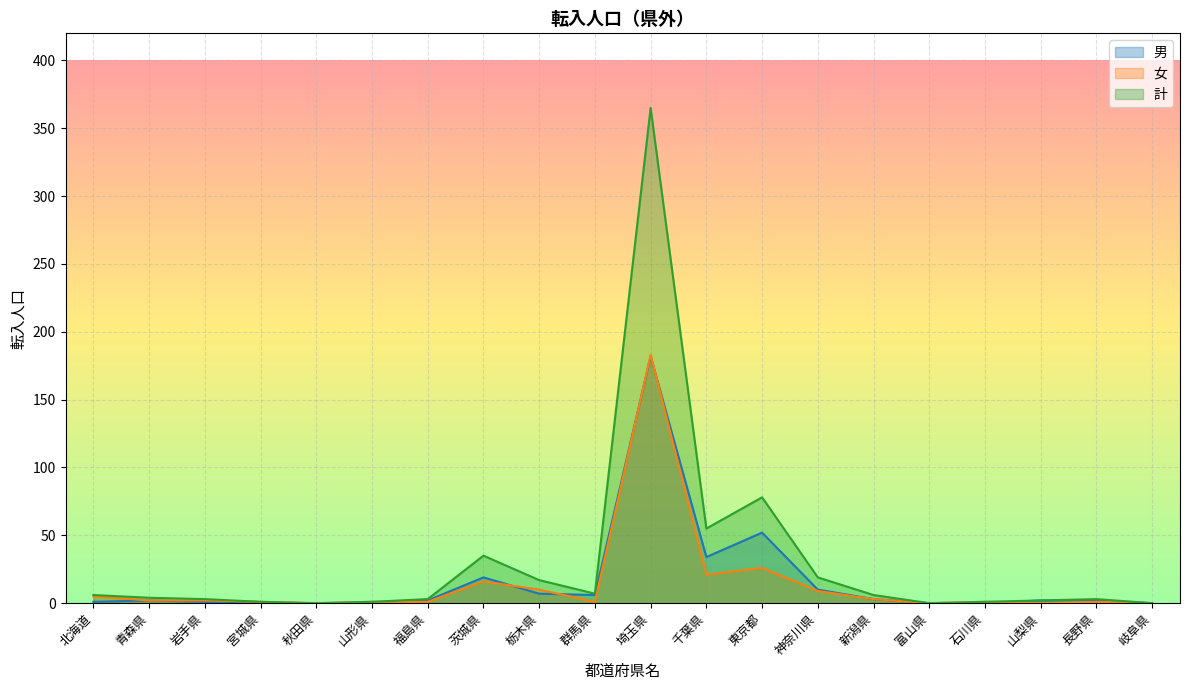

Reading left to right, extract all data points from this chart.

男: 北海道=1	青森県=2	岩手県=1	宮城県=0	秋田県=0	山形県=0	福島県=2	茨城県=19	栃木県=7	群馬県=6	埼玉県=182	千葉県=34	東京都=52	神奈川県=10	新潟県=3	富山県=0	石川県=0	山梨県=2	長野県=2	岐阜県=0
女: 北海道=5	青森県=2	岩手県=2	宮城県=1	秋田県=0	山形県=1	福島県=1	茨城県=16	栃木県=10	群馬県=1	埼玉県=183	千葉県=21	東京都=26	神奈川県=9	新潟県=3	富山県=0	石川県=1	山梨県=0	長野県=1	岐阜県=0
計: 北海道=6	青森県=4	岩手県=3	宮城県=1	秋田県=0	山形県=1	福島県=3	茨城県=35	栃木県=17	群馬県=7	埼玉県=365	千葉県=55	東京都=78	神奈川県=19	新潟県=6	富山県=0	石川県=1	山梨県=2	長野県=3	岐阜県=0